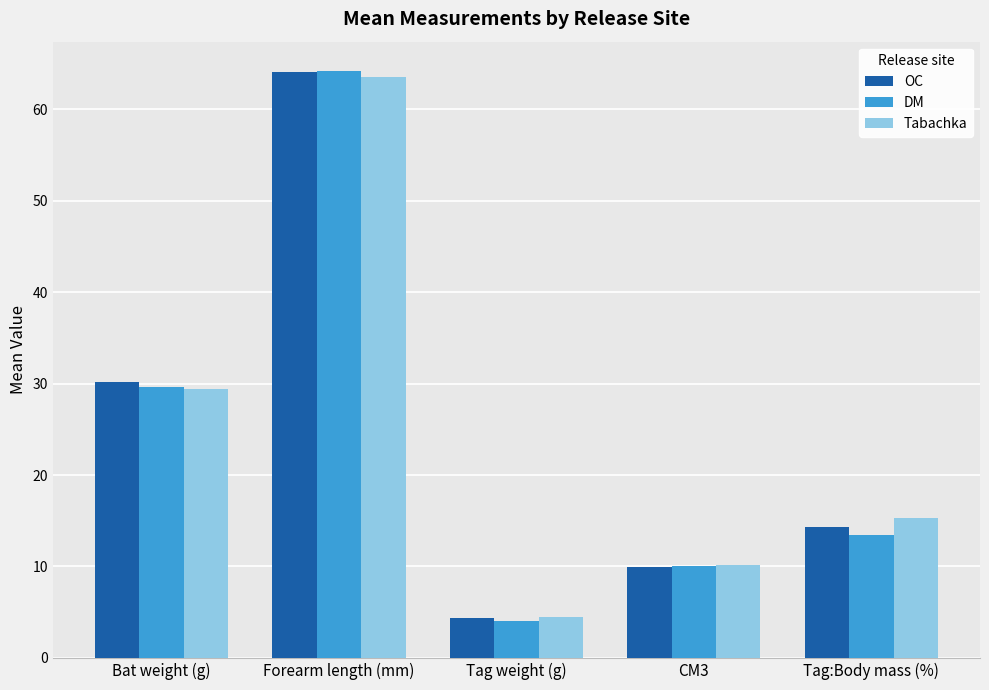

At which label does DM first exceed 13?

Bat weight (g)